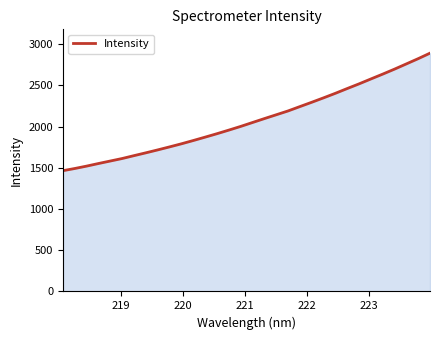

What is the smallest value displayed?

1464.7